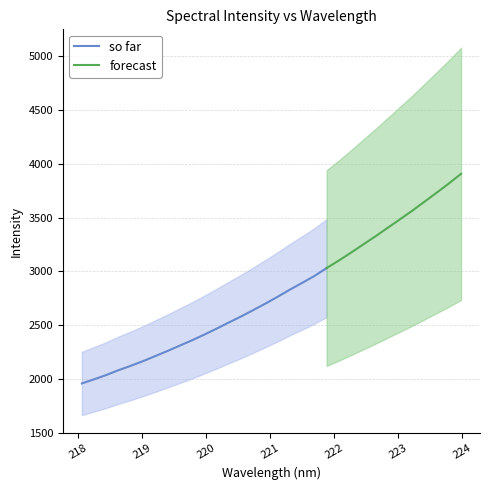

Reading left to right, list all the values displayed in this chart.

218.0596=1958.7	218.2508=1996.9	218.442=2037.2	218.6332=2082.1	218.8244=2122.6	219.0156=2166.1	219.2067=2213.1	219.3979=2260.6	219.589=2310.2	219.7801=2359.5	219.9712=2412.5	220.1623=2467.3	220.3533=2524.7	220.5444=2580.6	220.7354=2640.2	220.9264=2700.8	221.1174=2764.4	221.3083=2830.3	221.4993=2893.1	221.6902=2957.1	221.8812=3030.7	222.0721=3100.7	222.263=3174.3	222.4538=3250.5	222.6447=3326.0	222.8355=3404.8	223.0264=3483.9	223.2172=3563.2	223.408=3646.8	223.5987=3730.9	223.7895=3816.5	223.9802=3906.5